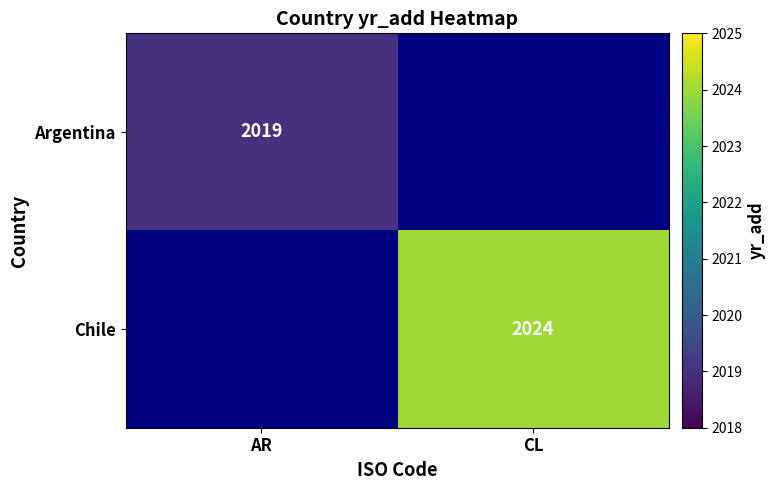

Is the value of Chile at CL greater than the value of Argentina at AR?

Yes